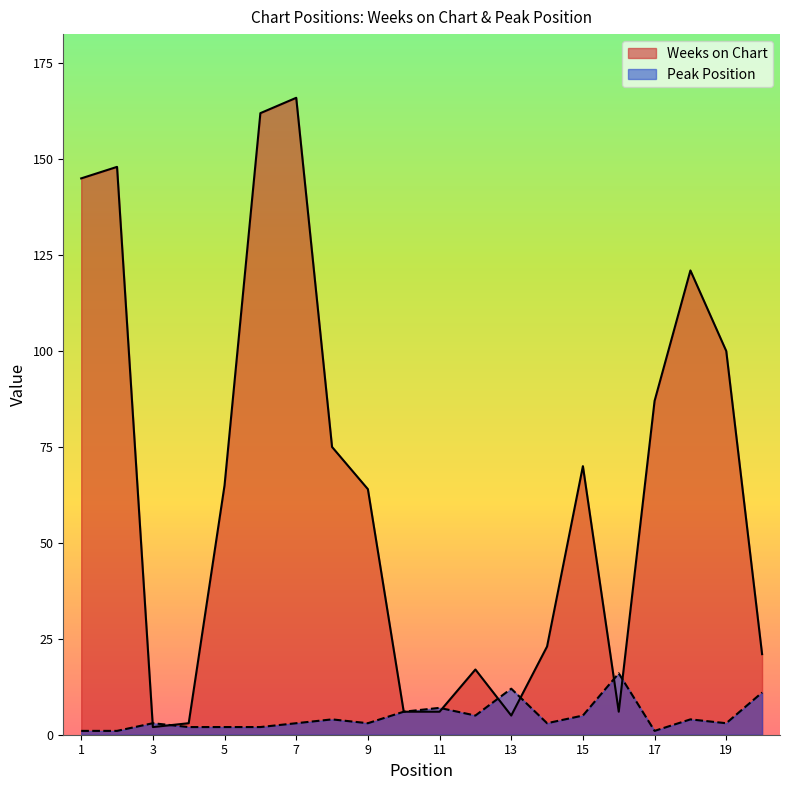

Which series ends up on top after the final intersection of Weeks on Chart and Peak Position?

Weeks on Chart